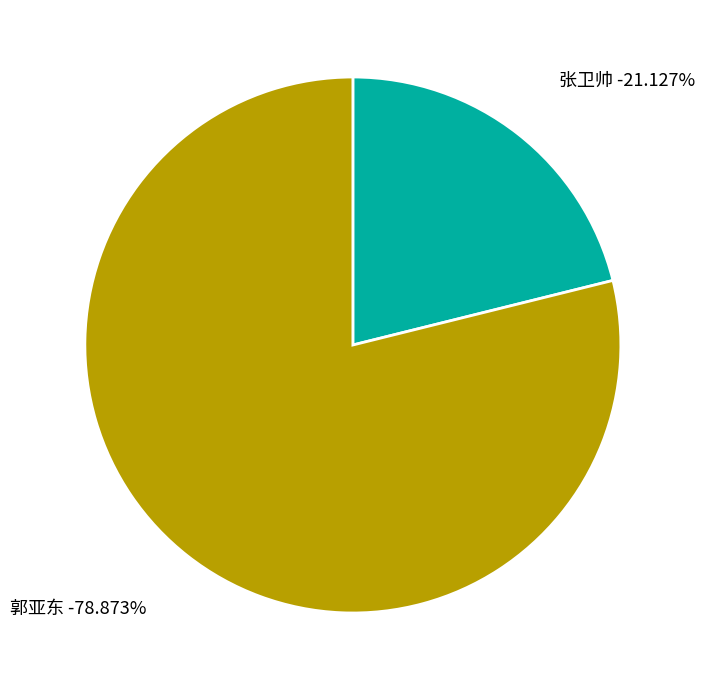

Which category accounts for the majority?

郭亚东